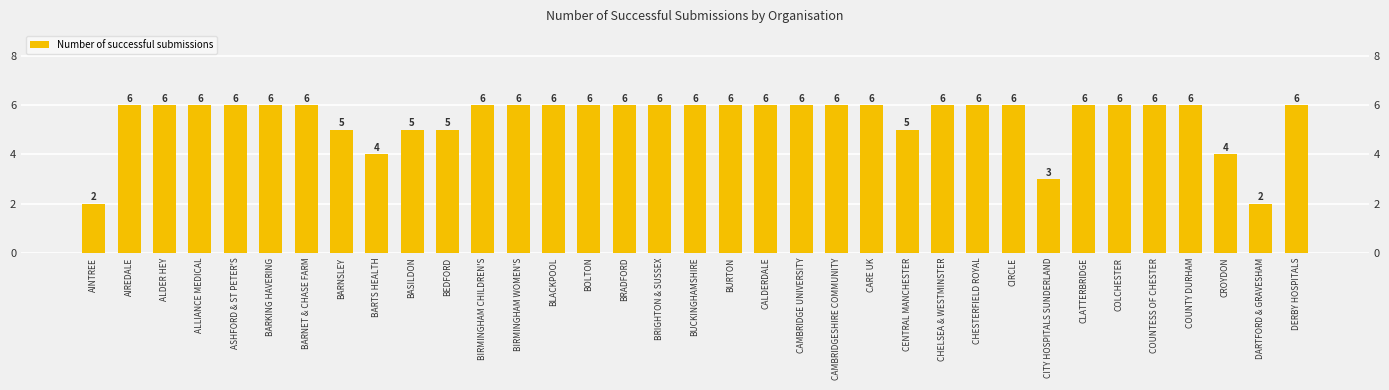

What is the value of the 32nd bar from the left?

6